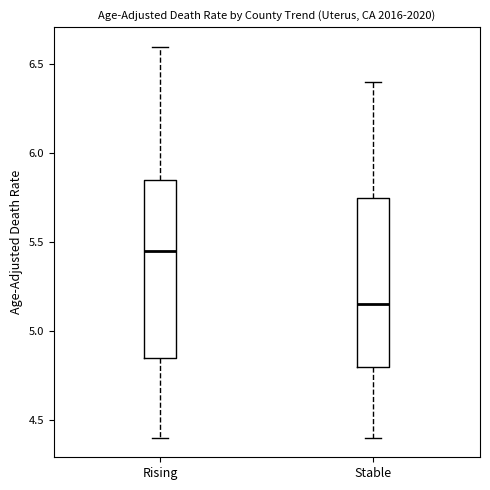

Which box is the tallest, from its lower edge to its upper edge?

Rising